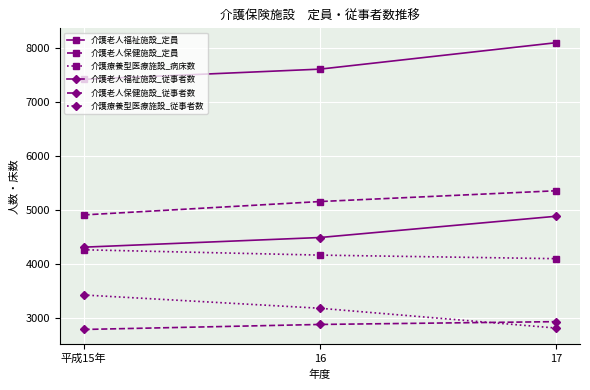

Count the 介護療養型医療施設_従事者数 values in the range 2811 to 3424.

3